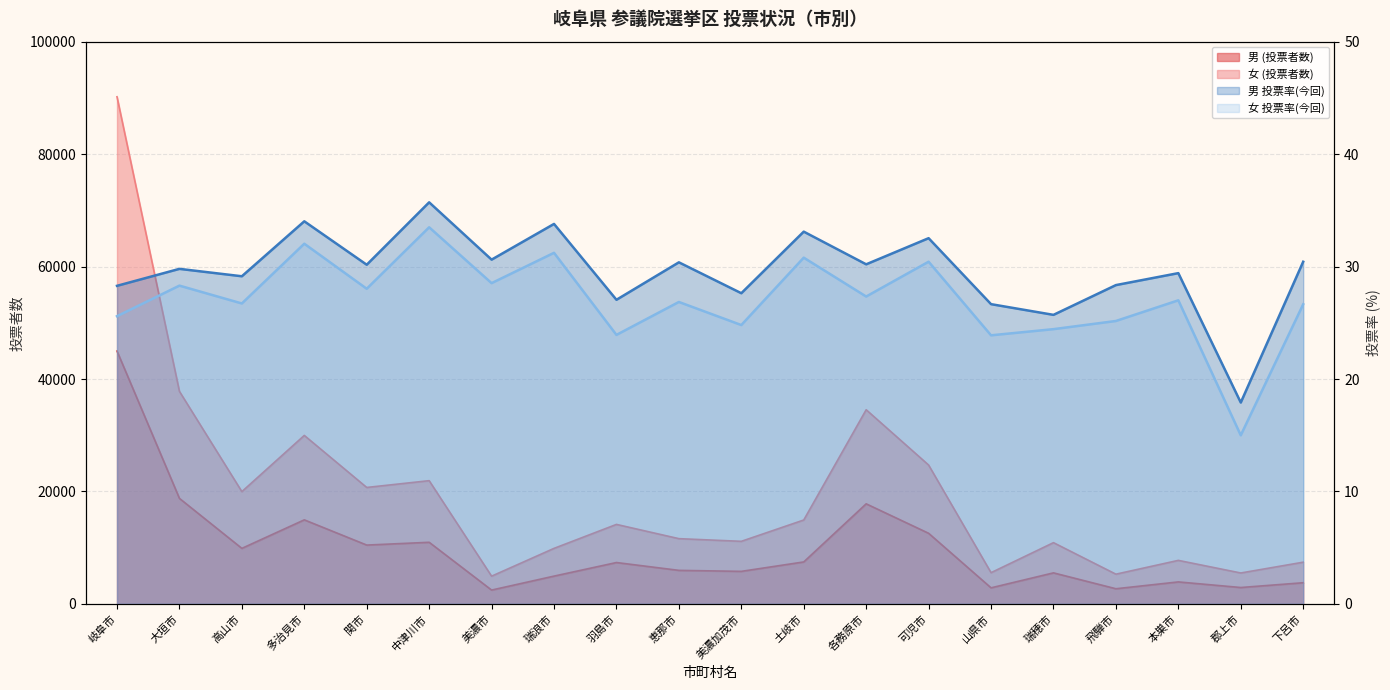

Where is 女 投票率(今回) nearest to the value 24?

羽島市